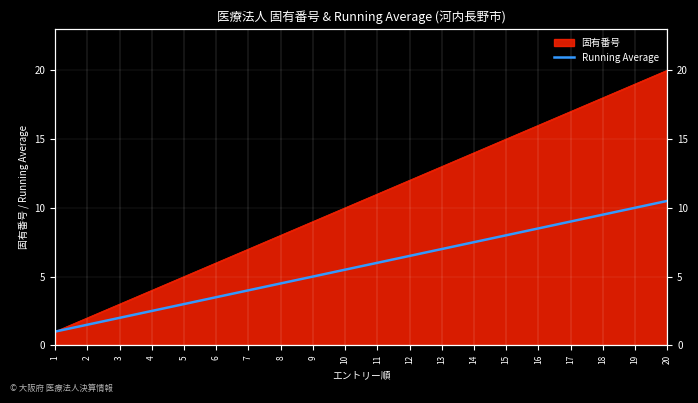

Which label corresponds to the smallest value in the chart?

1